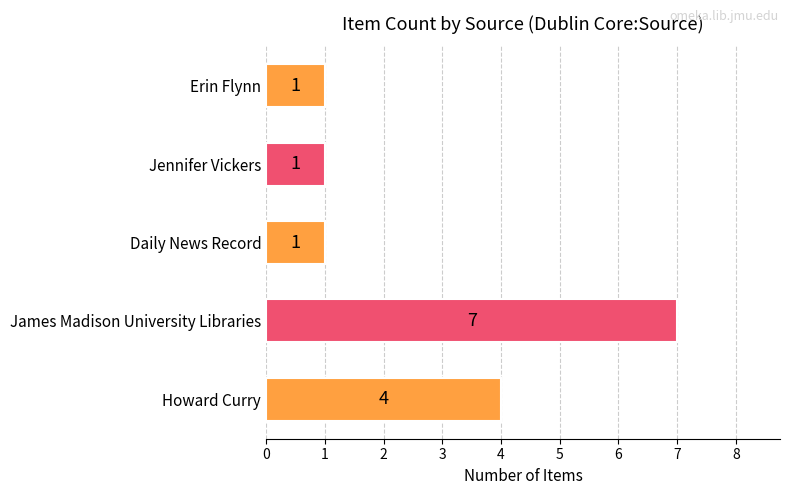

Reading bottom to top, what are all the values shown in this chart?

Howard Curry=4	James Madison University Libraries=7	Daily News Record=1	Jennifer Vickers=1	Erin Flynn=1